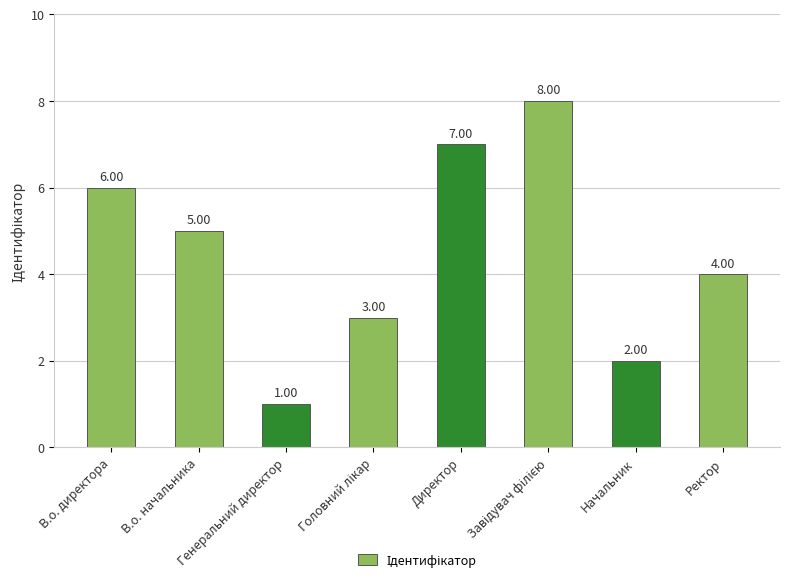

How many values are below 5?

4